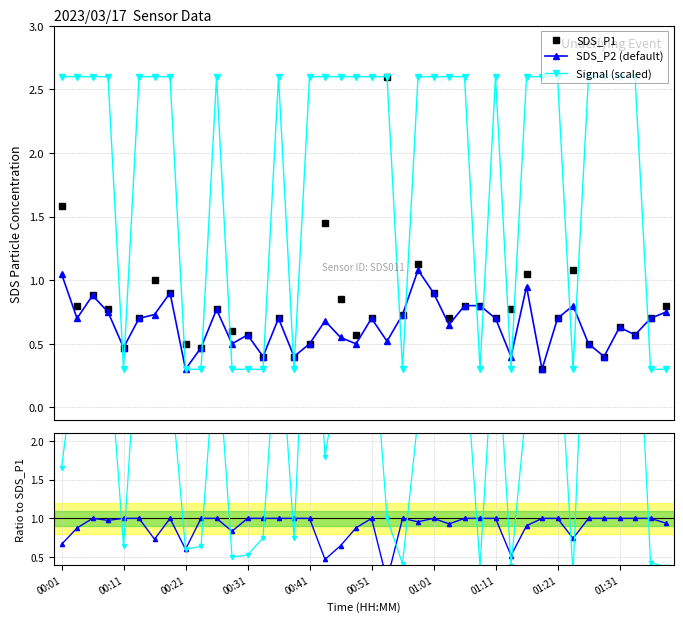

What is the value of the Signal (scaled) point at the 8th from the left?

2.6